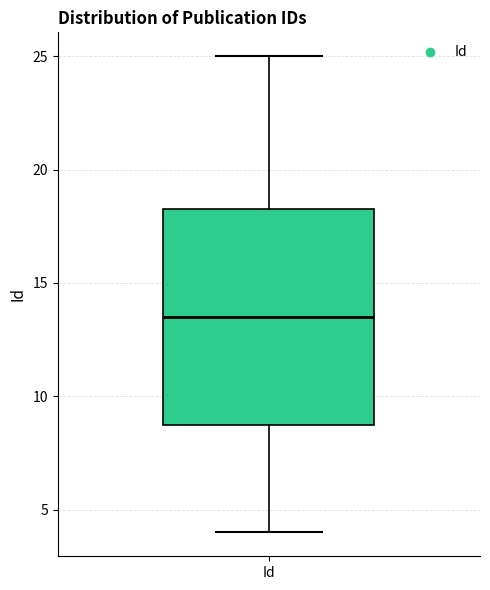

Where is the lower edge of the box for Id on the y-axis? The values are not printed on the chart, so give them approximately, as read against the axis.

9.0